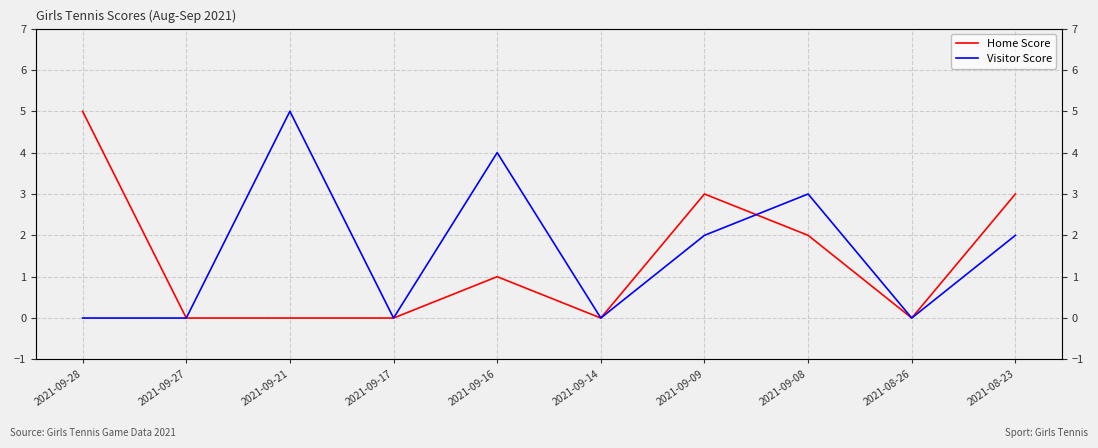

At which label is Home Score closest to 2?

2021-09-08